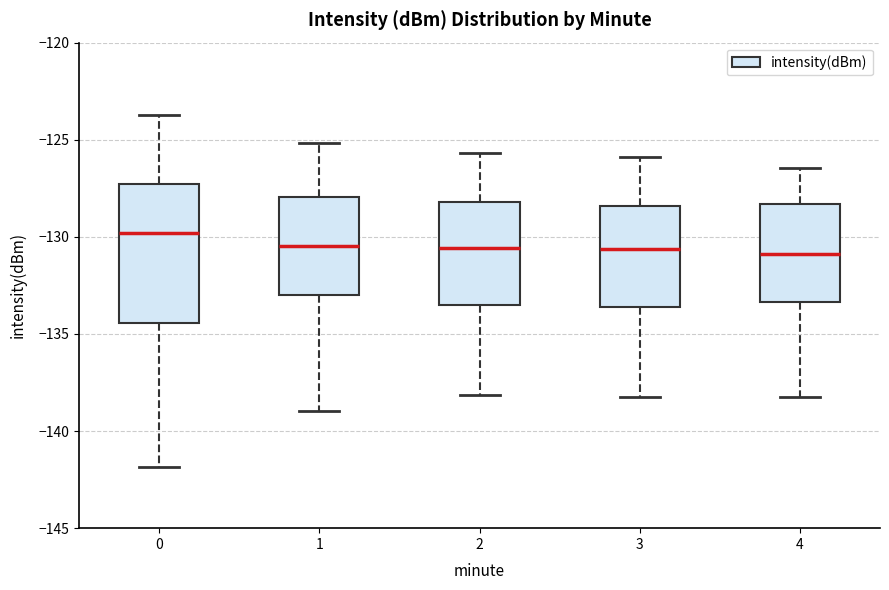

Reading left to right, transcribe this box plot: for each box, give where its median line is, the range the box spans, and where its two whiskers end, as read against the y-axis. The values are not printed on the chart, so give them approximately, as read against the axis.

0: median -130.0, box -134.5 to -127.5, whiskers -142.0 to -123.5
1: median -130.5, box -133.0 to -128.0, whiskers -139.0 to -125.0
2: median -130.5, box -133.5 to -128.0, whiskers -138.0 to -125.5
3: median -130.5, box -133.5 to -128.5, whiskers -138.0 to -126.0
4: median -131.0, box -133.5 to -128.5, whiskers -138.0 to -126.5